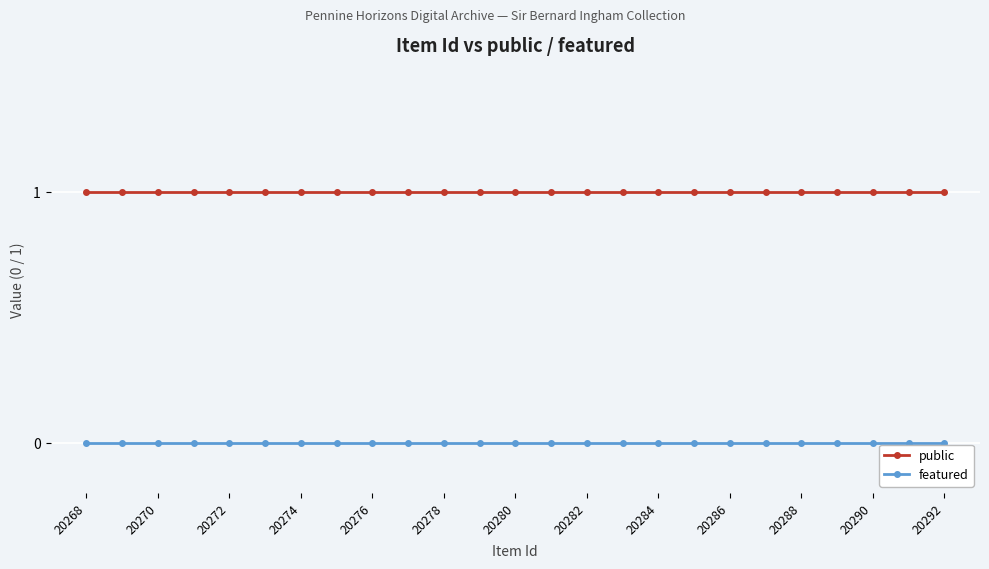

Rank the series by their maximum value, from highest to lowest.

public, featured